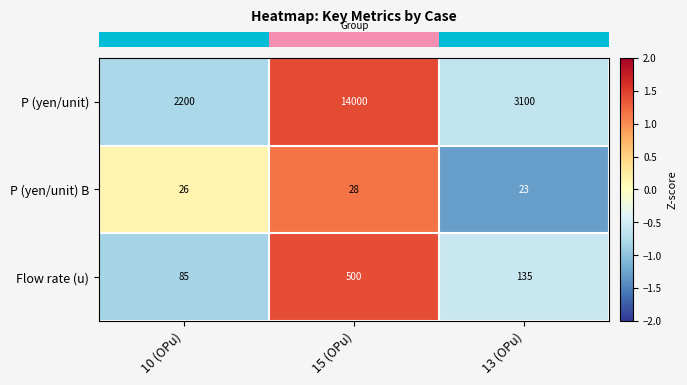

Between 15 (OPu) and 13 (OPu), which series saw the biggest shift?

P (yen/unit)